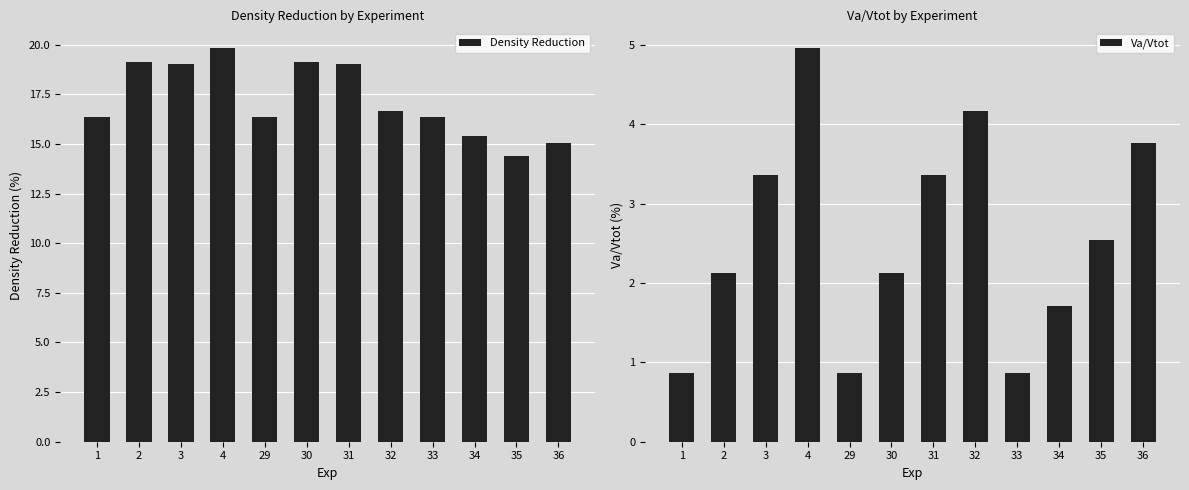

What is the sum of all Density Reduction values?

206.9